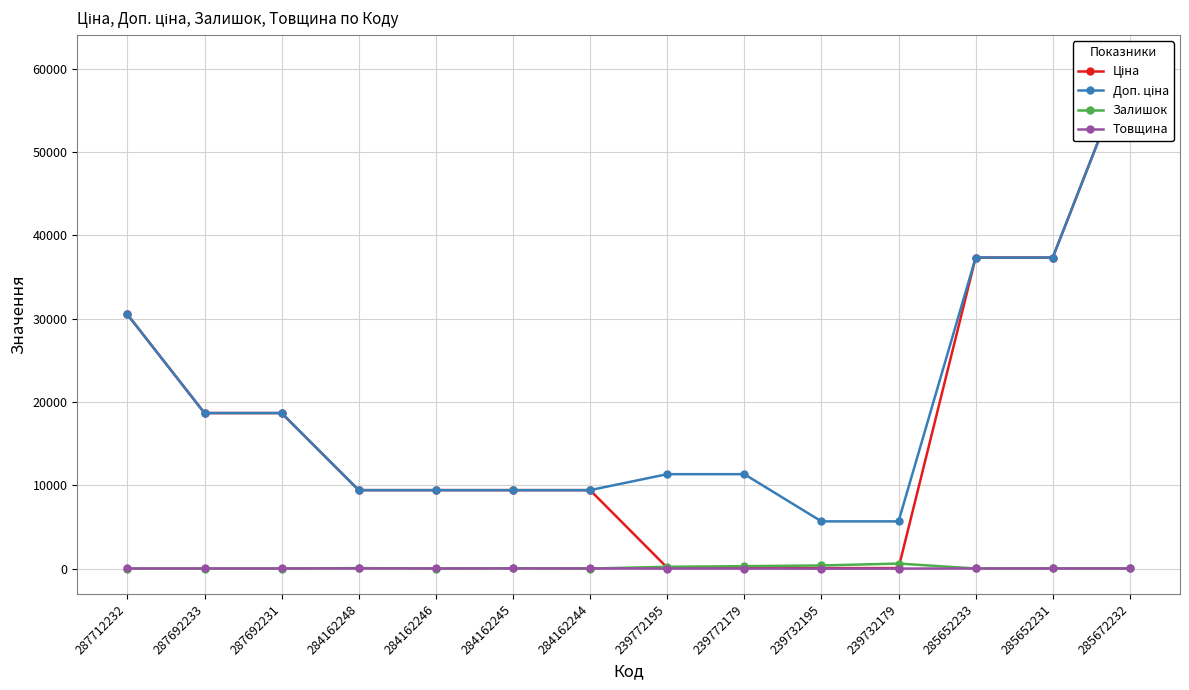

True or false: Доп. ціна has a value of 12695.5 at 285672232.

False